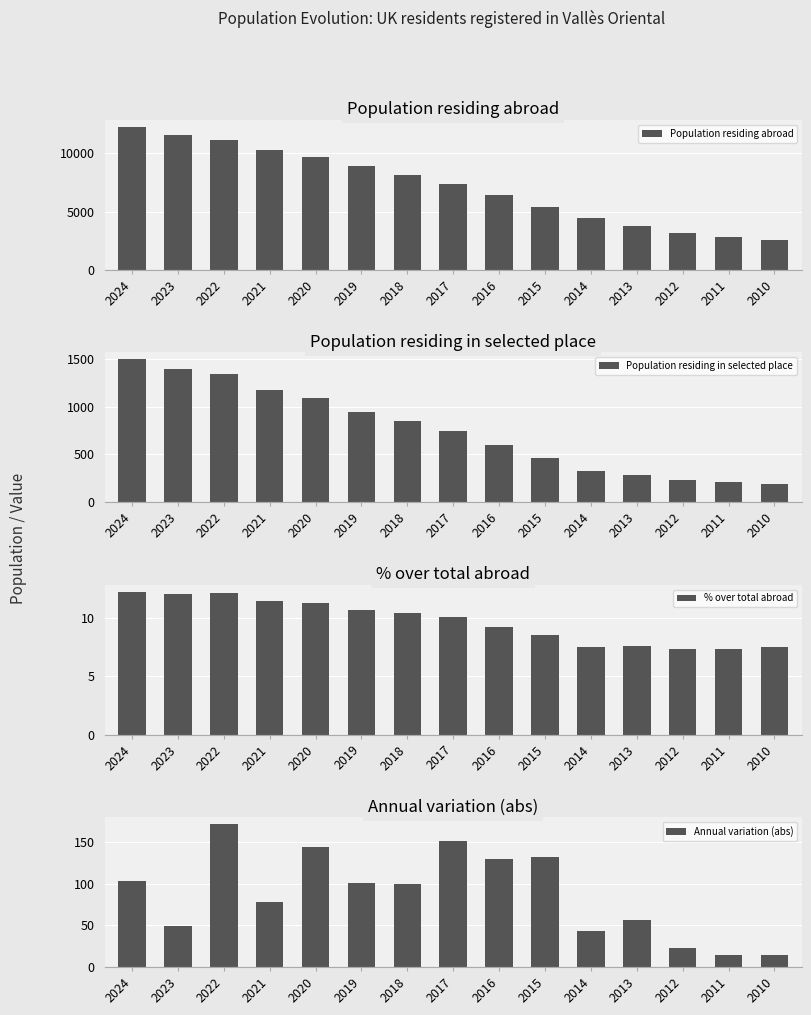

What is the sum of all % over total abroad values?

145.2